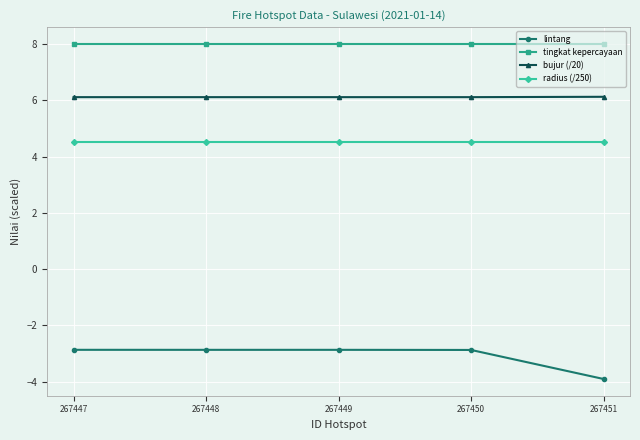

What is the sum of all bujur (/20) values?

30.6